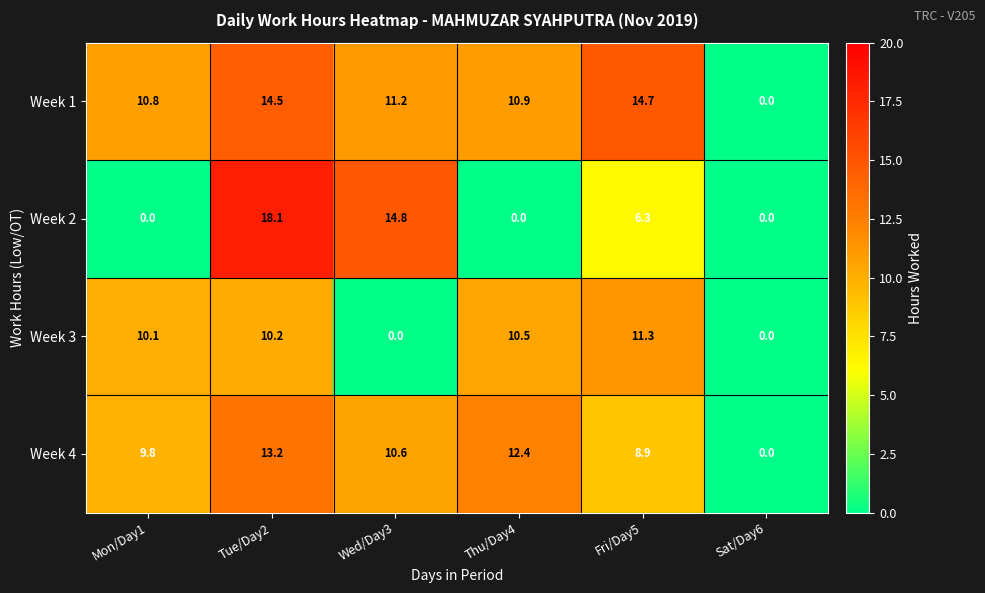

The value of Week 1 at Fri/Day5 is 25.6. True or false?

False